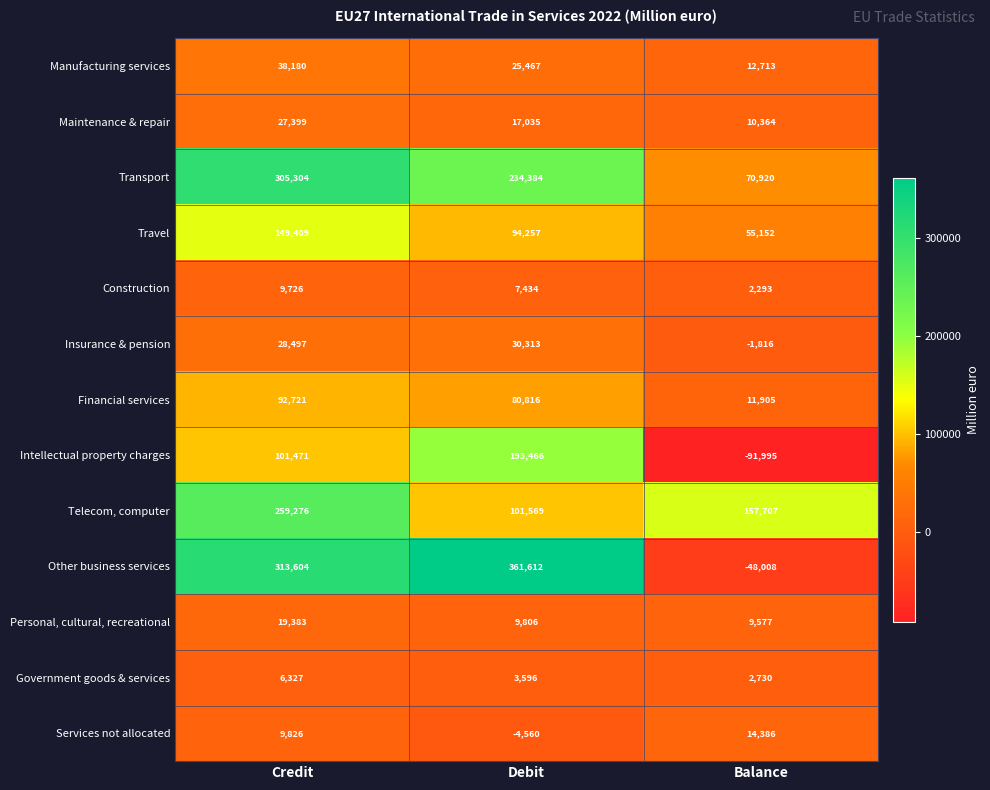

How many categories are shown in the chart?

3